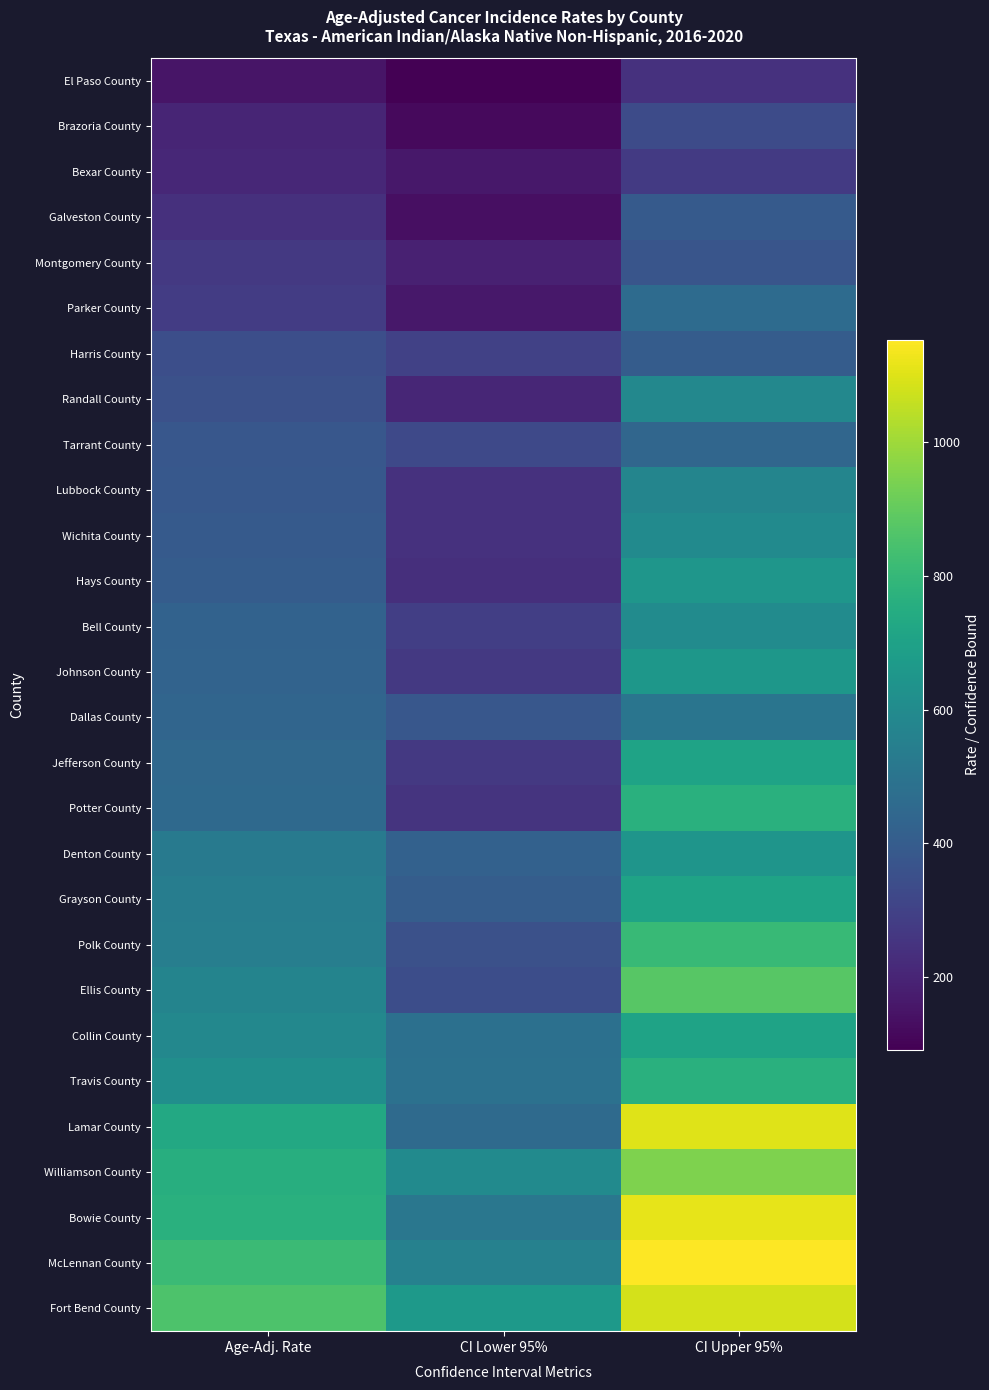

Reading left to right, what are all the values shown in this chart?

El Paso County: Age-Adj. Rate=152.7	CI Lower 95%=91.0	CI Upper 95%=241.0
Brazoria County: Age-Adj. Rate=203.0	CI Lower 95%=115.9	CI Upper 95%=333.0
Bexar County: Age-Adj. Rate=209.0	CI Lower 95%=158.9	CI Upper 95%=270.1
Galveston County: Age-Adj. Rate=238.2	CI Lower 95%=134.6	CI Upper 95%=391.5
Montgomery County: Age-Adj. Rate=267.0	CI Lower 95%=188.1	CI Upper 95%=370.3
Parker County: Age-Adj. Rate=280.8	CI Lower 95%=159.6	CI Upper 95%=460.6
Harris County: Age-Adj. Rate=345.4	CI Lower 95%=297.4	CI Upper 95%=399.0
Randall County: Age-Adj. Rate=355.1	CI Lower 95%=206.1	CI Upper 95%=585.8
Tarrant County: Age-Adj. Rate=379.0	CI Lower 95%=324.5	CI Upper 95%=440.4
Lubbock County: Age-Adj. Rate=383.0	CI Lower 95%=242.3	CI Upper 95%=575.0
Wichita County: Age-Adj. Rate=393.0	CI Lower 95%=244.4	CI Upper 95%=600.0
Hays County: Age-Adj. Rate=399.8	CI Lower 95%=233.1	CI Upper 95%=647.2
Bell County: Age-Adj. Rate=424.4	CI Lower 95%=286.4	CI Upper 95%=604.5
Johnson County: Age-Adj. Rate=428.9	CI Lower 95%=268.3	CI Upper 95%=654.0
Dallas County: Age-Adj. Rate=439.5	CI Lower 95%=381.2	CI Upper 95%=504.5
Jefferson County: Age-Adj. Rate=449.2	CI Lower 95%=266.8	CI Upper 95%=709.1
Potter County: Age-Adj. Rate=455.8	CI Lower 95%=249.3	CI Upper 95%=766.4
Denton County: Age-Adj. Rate=523.2	CI Lower 95%=419.4	CI Upper 95%=644.1
Grayson County: Age-Adj. Rate=540.6	CI Lower 95%=405.7	CI Upper 95%=706.4
Polk County: Age-Adj. Rate=547.0	CI Lower 95%=355.0	CI Upper 95%=808.0
Ellis County: Age-Adj. Rate=568.3	CI Lower 95%=343.5	CI Upper 95%=879.2
Collin County: Age-Adj. Rate=587.4	CI Lower 95%=484.2	CI Upper 95%=705.6
Travis County: Age-Adj. Rate=616.4	CI Lower 95%=489.4	CI Upper 95%=765.8
Lamar County: Age-Adj. Rate=733.5	CI Lower 95%=458.9	CI Upper 95%=1103.1
Williamson County: Age-Adj. Rate=759.0	CI Lower 95%=599.5	CI Upper 95%=948.4
Bowie County: Age-Adj. Rate=766.6	CI Lower 95%=510.3	CI Upper 95%=1113.0
McLennan County: Age-Adj. Rate=816.5	CI Lower 95%=558.0	CI Upper 95%=1153.4
Fort Bend County: Age-Adj. Rate=857.2	CI Lower 95%=666.2	CI Upper 95%=1084.7